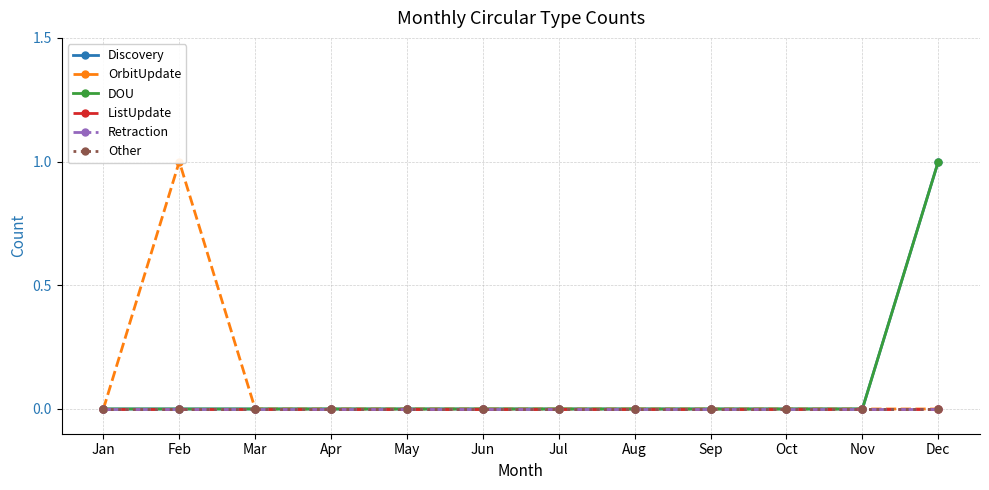

Rank the series by their maximum value, from lowest to highest.

ListUpdate, Retraction, Other, Discovery, OrbitUpdate, DOU